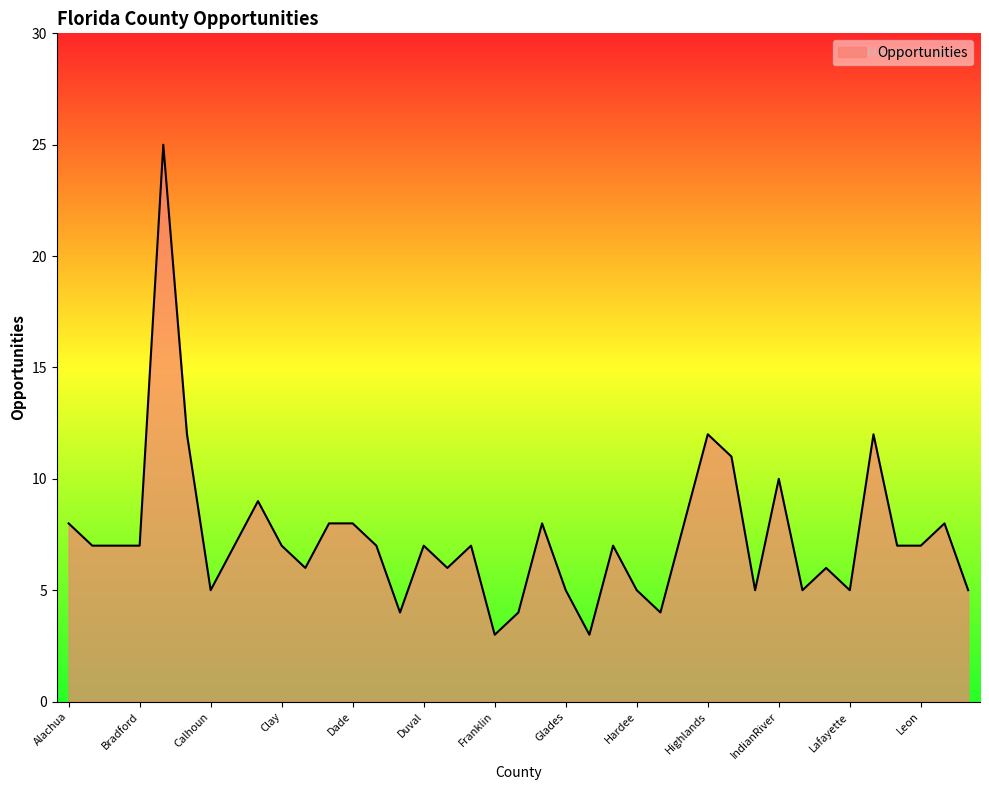

What is the smallest value displayed?

3